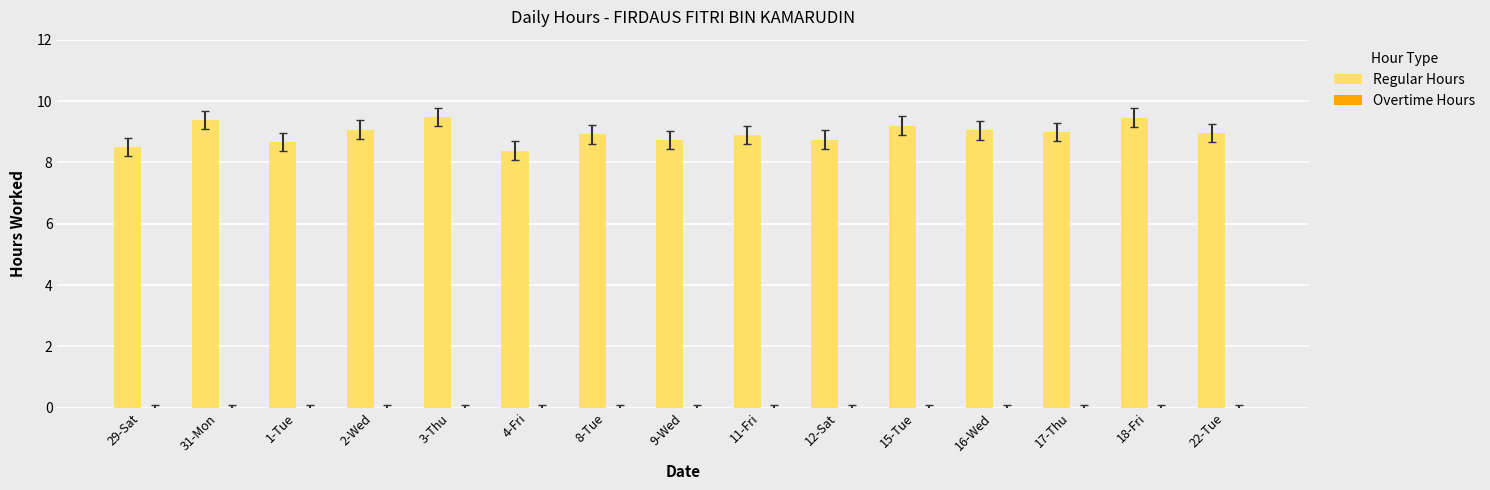

Is it true that the value at 1-Tue is 8.7?

True